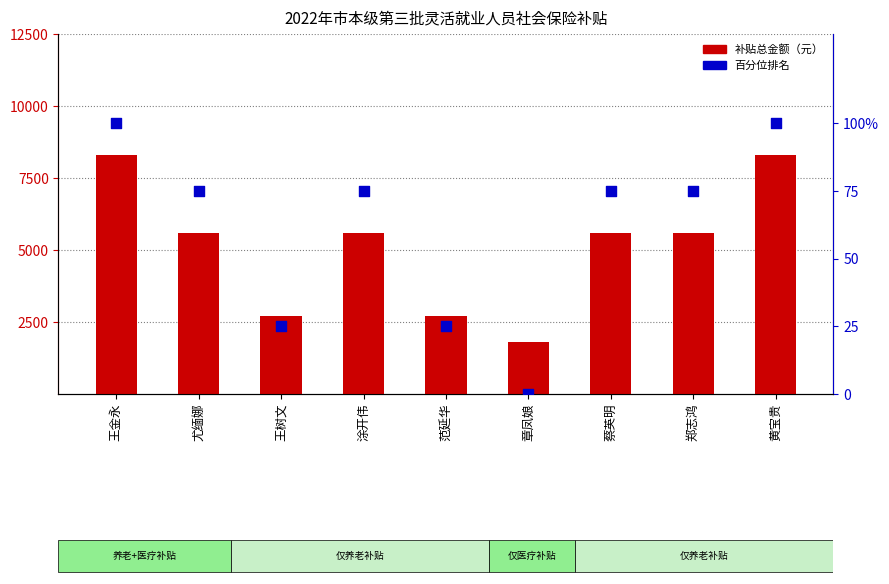

At how many categories does at least one series exceed 2242?

8